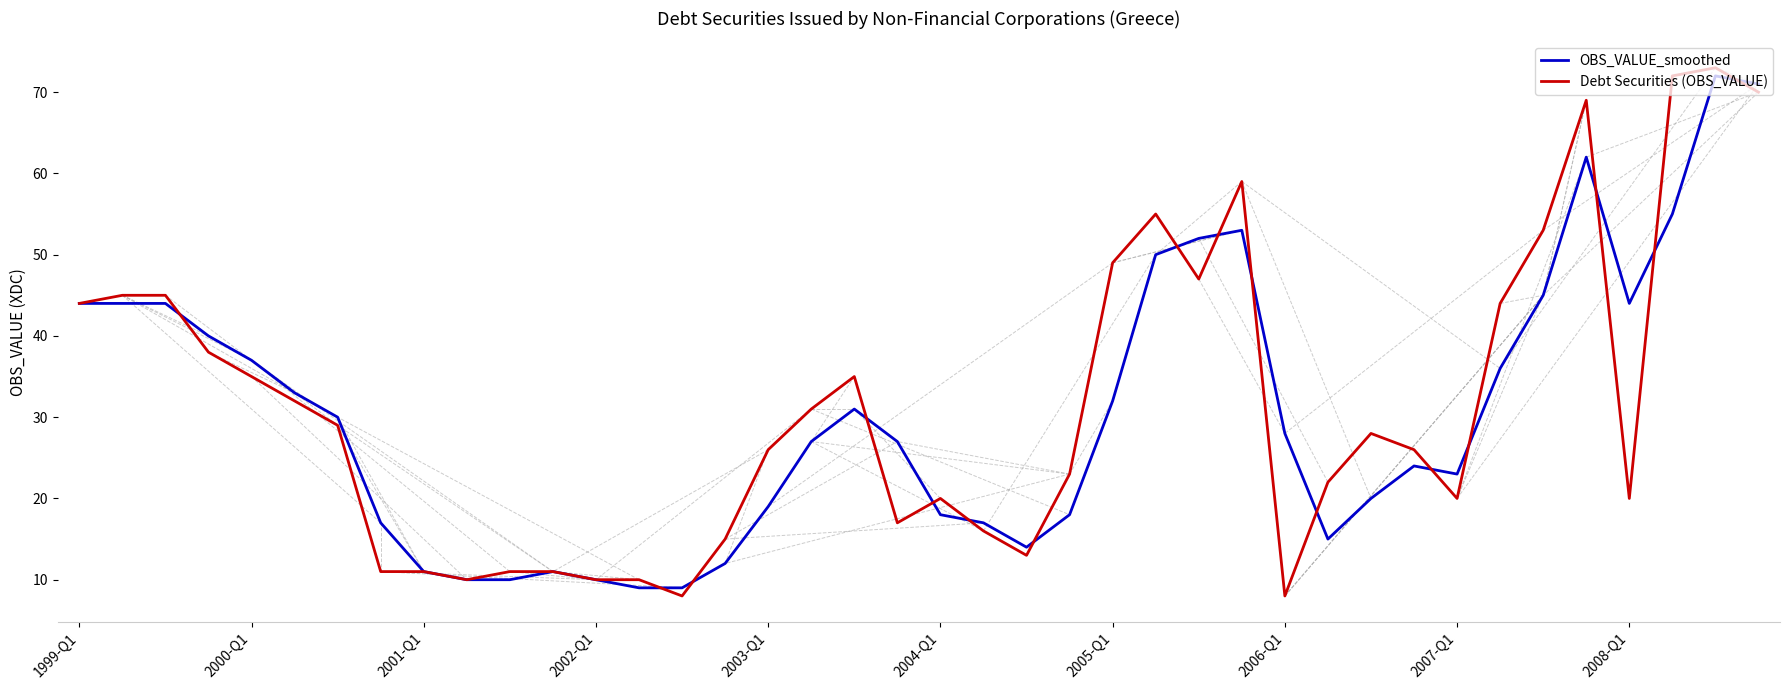

True or false: Debt Securities (OBS_VALUE) has more than 0 interior local peaks.

True